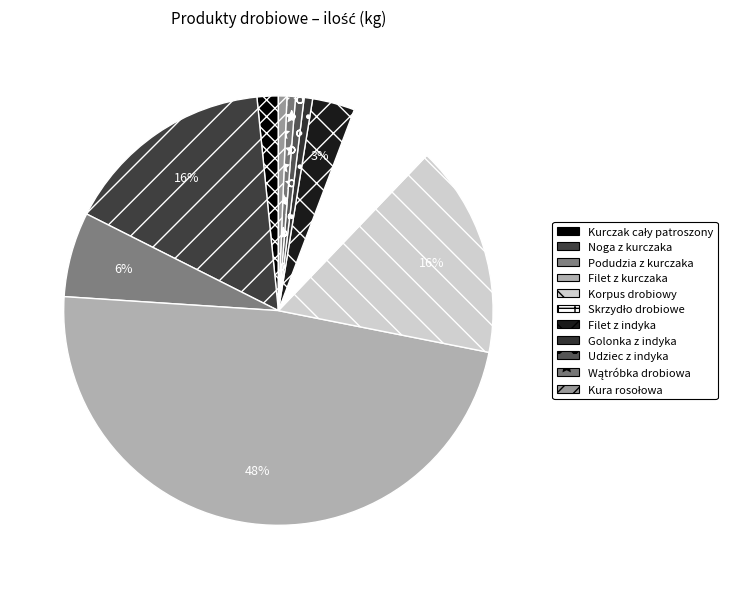

What is the largest slice in the pie chart?

Filet z kurczaka